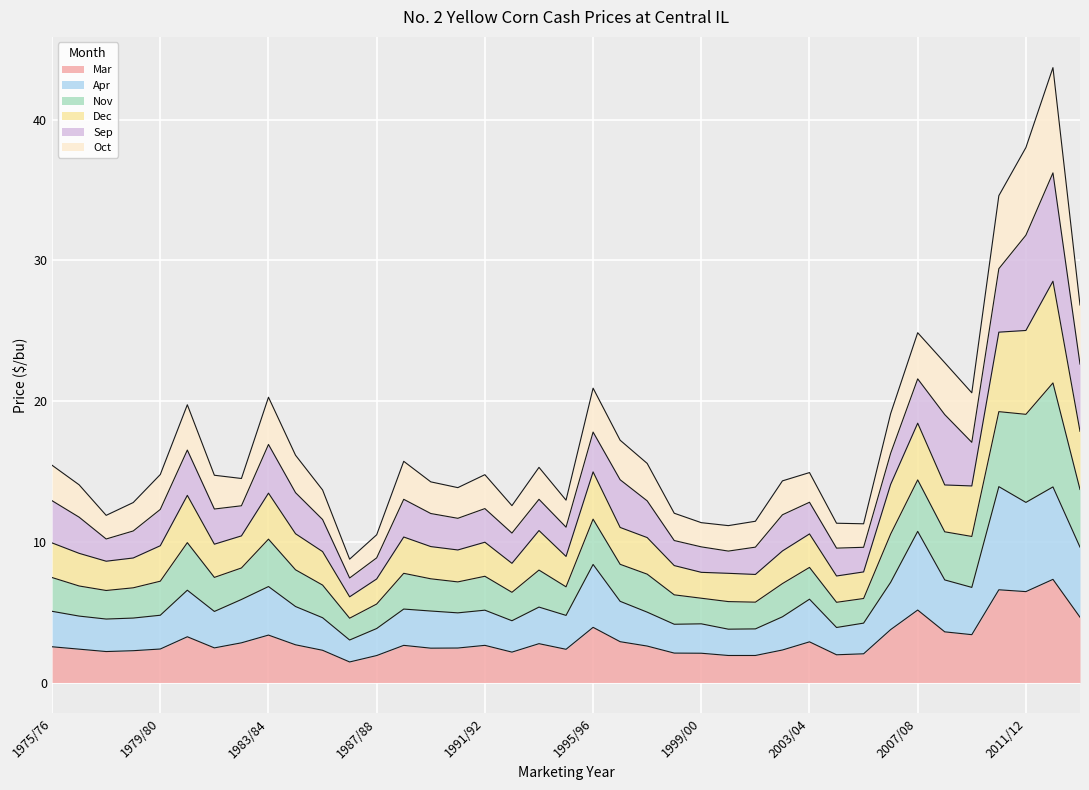

Between 2000/01 and 1989/90, which is larger?

1989/90